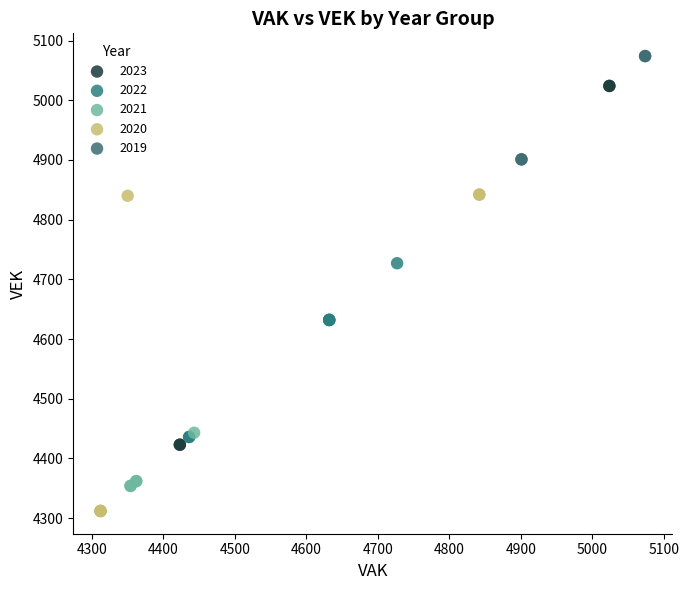

Which series contains the highest Y value?

2019